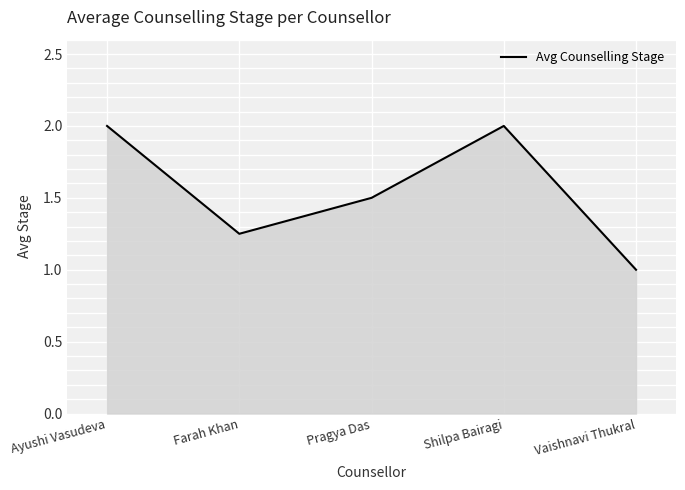

What is the average value?

1.6